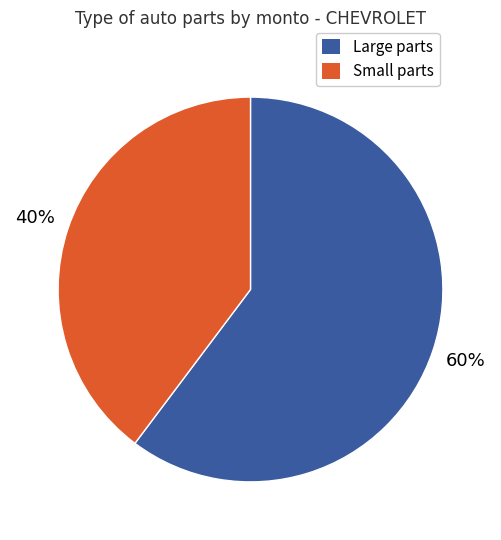

Which slice is the smallest?

Small parts